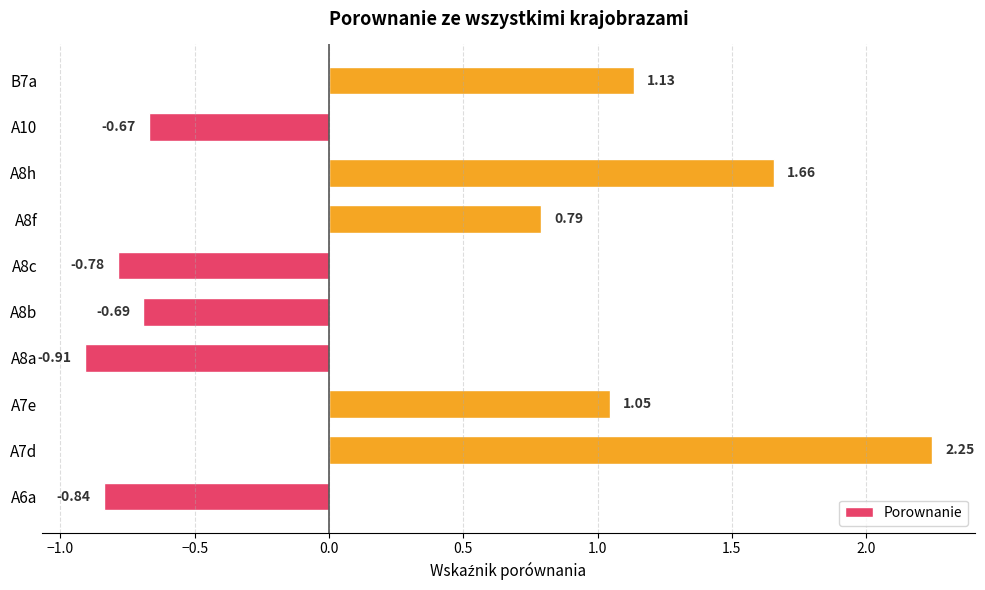

Which category has the highest value across all series?

A7d